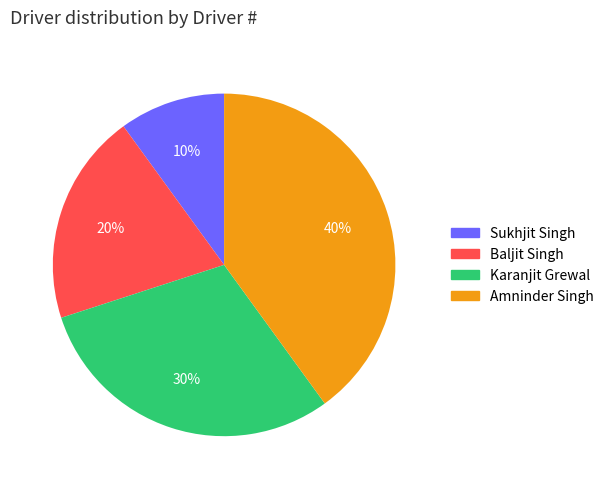

Combined, do Karanjit Grewal and Sukhjit Singh account for over 50%?

No